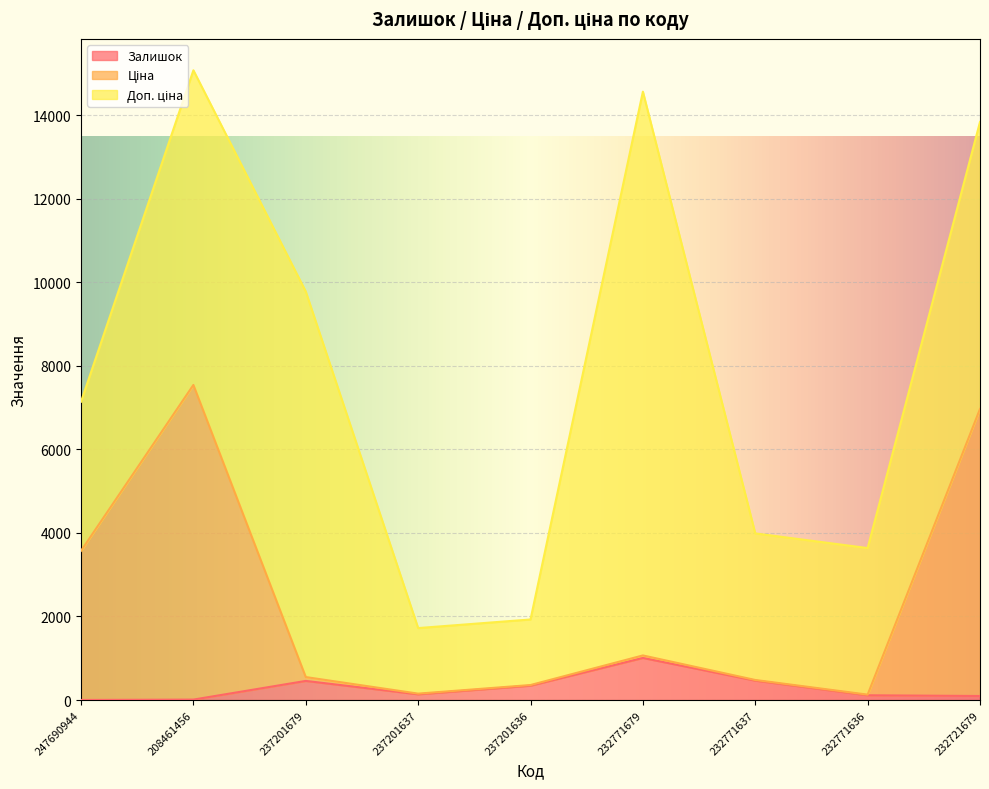

How many interior local valleys does the Залишок series have?

1